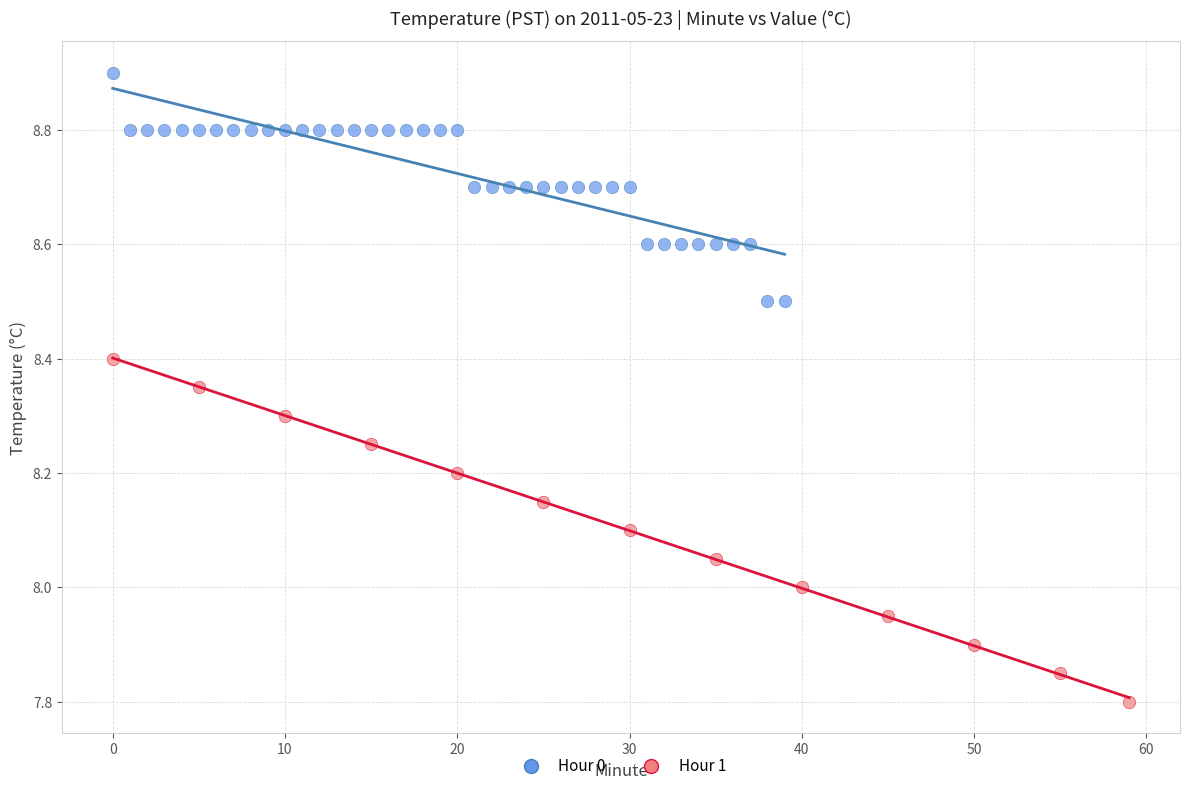

Which series contains the highest Y value?

Hour 0